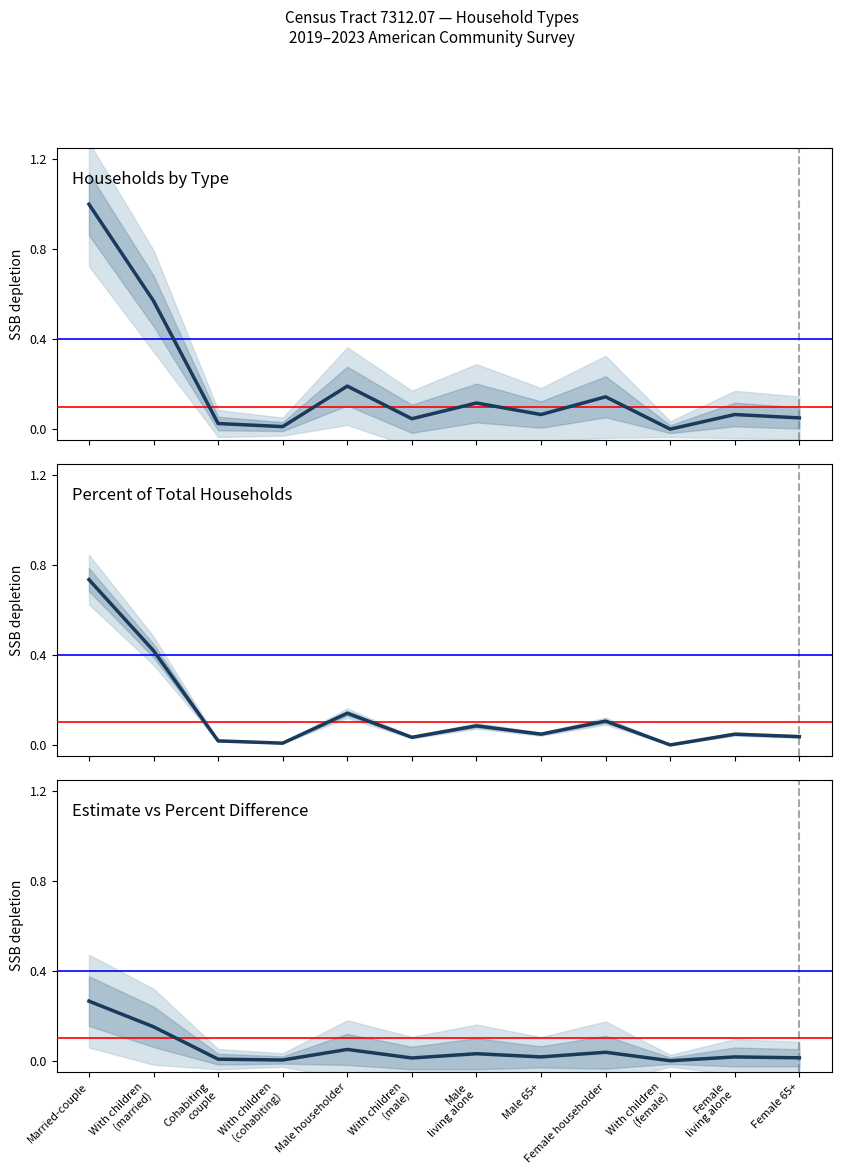

True or false: Estimate and Percent cross at least once.

False